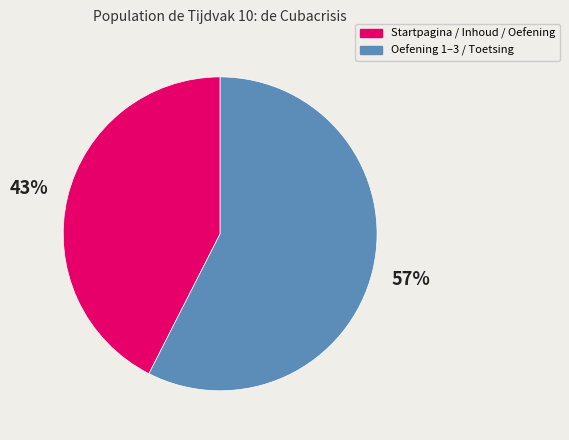

Does any single category account for the majority?

Yes